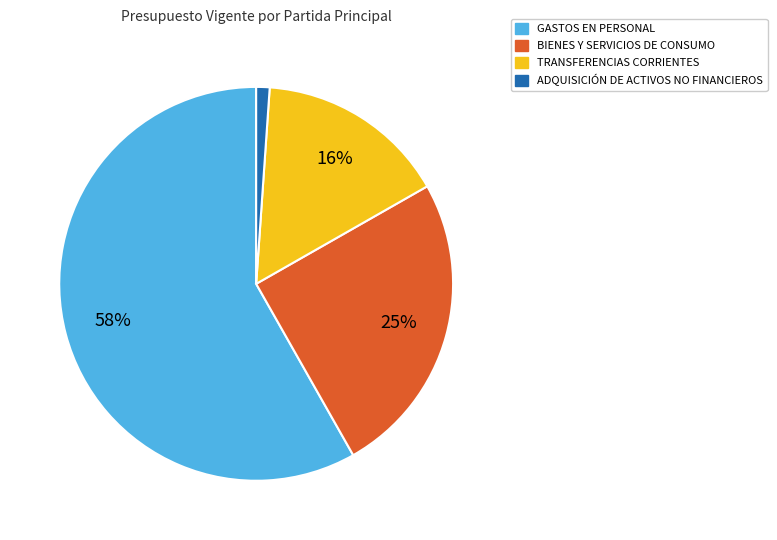

Is there a majority slice in this chart?

Yes